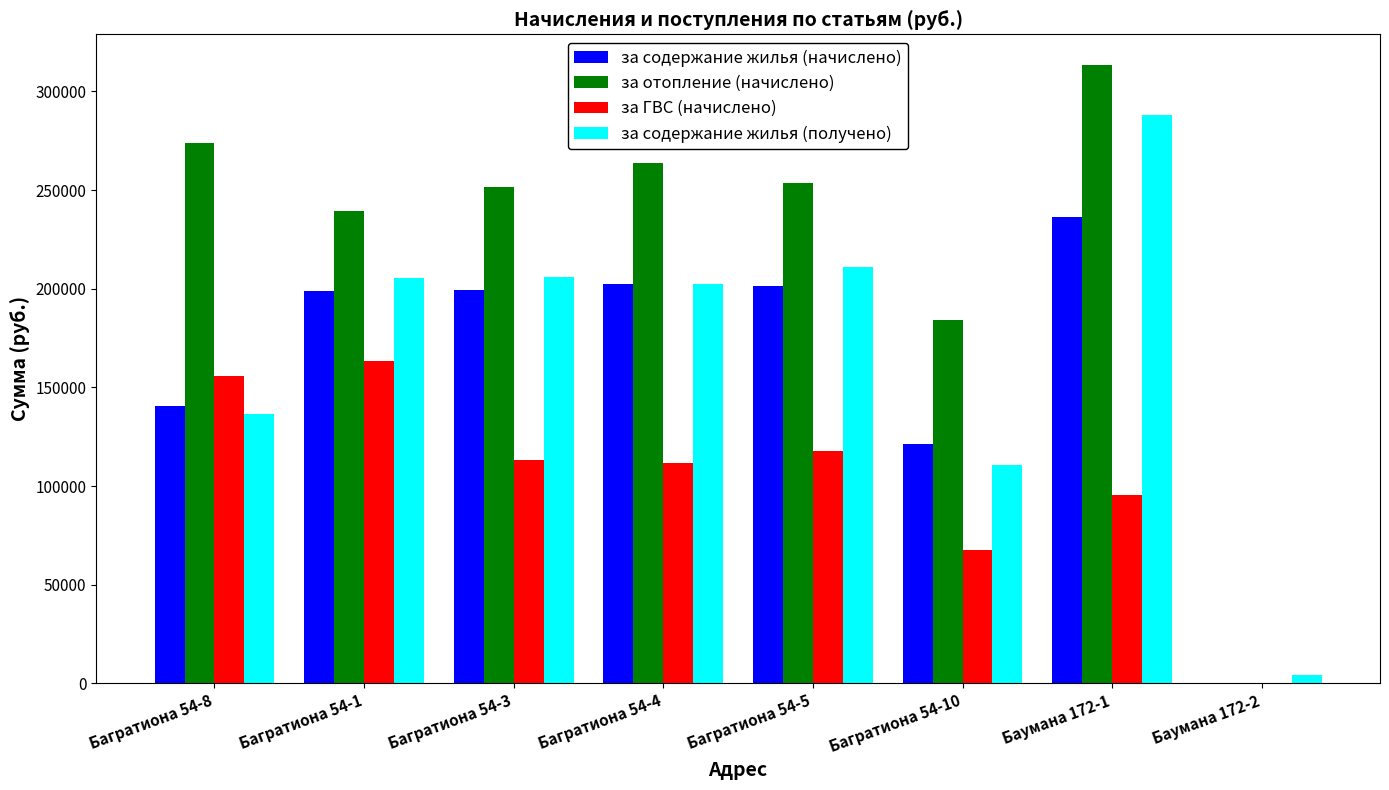

At which label does за содержание жилья (получено) reach its peak?

Баумана 172-1